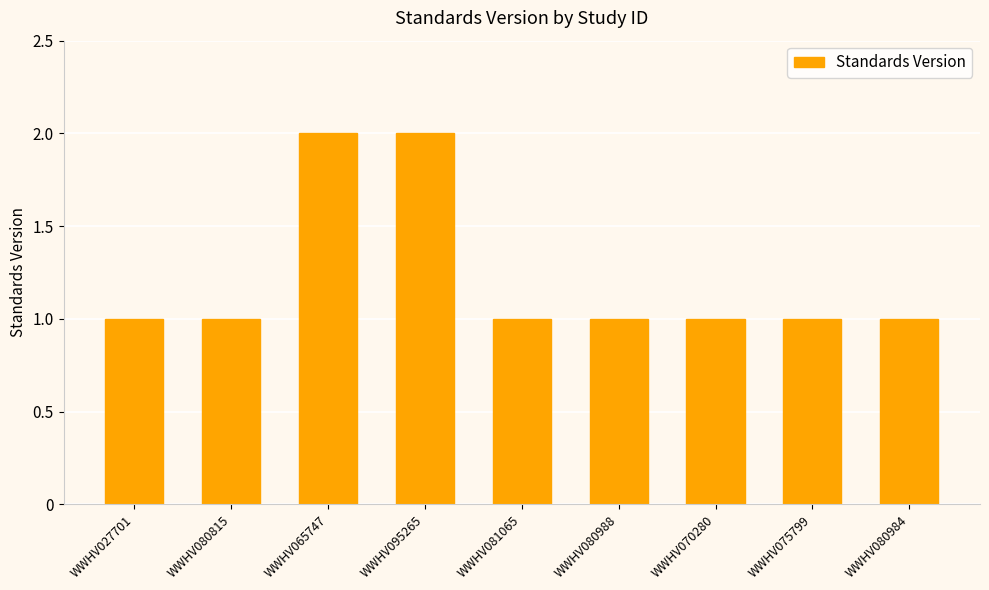

What is the difference between the maximum and minimum values?

1